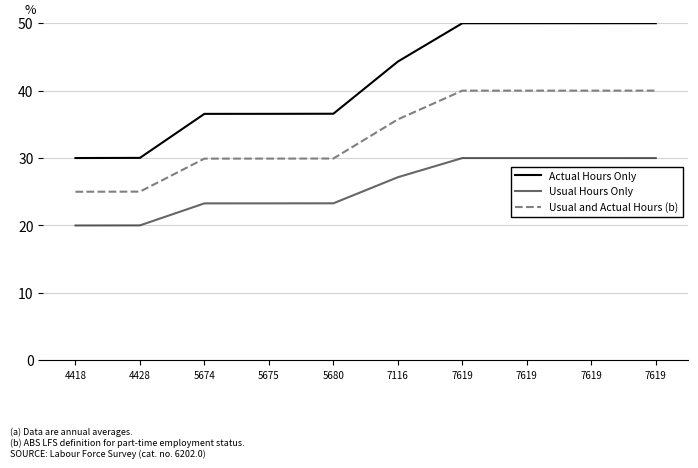

True or false: Actual Hours Only and Usual and Actual Hours (b) cross at least once.

False